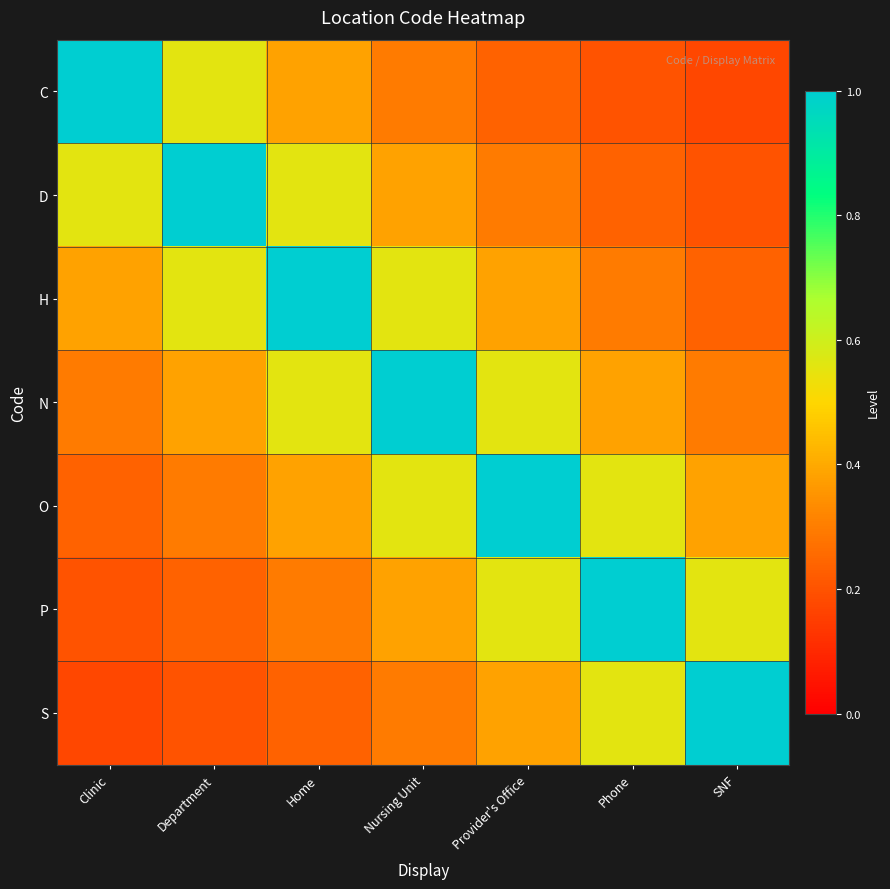

Reading right to left, extract all data points from this chart.

C: SNF=0.2	Phone=0.2	Provider's Office=0.2	Nursing Unit=0.3	Home=0.4	Department=0.6	Clinic=1.0
D: SNF=0.2	Phone=0.2	Provider's Office=0.3	Nursing Unit=0.4	Home=0.6	Department=1.0	Clinic=0.6
H: SNF=0.2	Phone=0.3	Provider's Office=0.4	Nursing Unit=0.6	Home=1.0	Department=0.6	Clinic=0.4
N: SNF=0.3	Phone=0.4	Provider's Office=0.6	Nursing Unit=1.0	Home=0.6	Department=0.4	Clinic=0.3
O: SNF=0.4	Phone=0.6	Provider's Office=1.0	Nursing Unit=0.6	Home=0.4	Department=0.3	Clinic=0.2
P: SNF=0.6	Phone=1.0	Provider's Office=0.6	Nursing Unit=0.4	Home=0.3	Department=0.2	Clinic=0.2
S: SNF=1.0	Phone=0.6	Provider's Office=0.4	Nursing Unit=0.3	Home=0.2	Department=0.2	Clinic=0.2